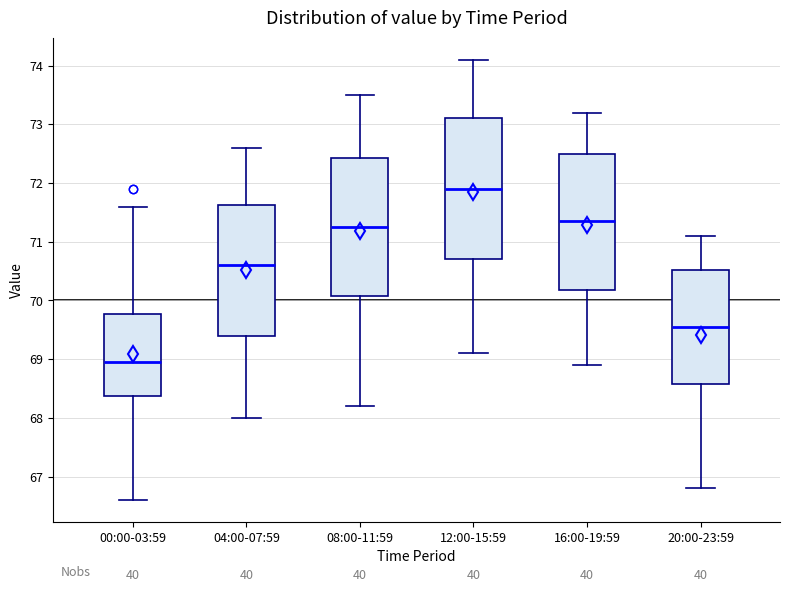

Where does the median line of the box for 04:00-07:59 sit on the y-axis? The values are not printed on the chart, so give them approximately, as read against the axis.

70.6